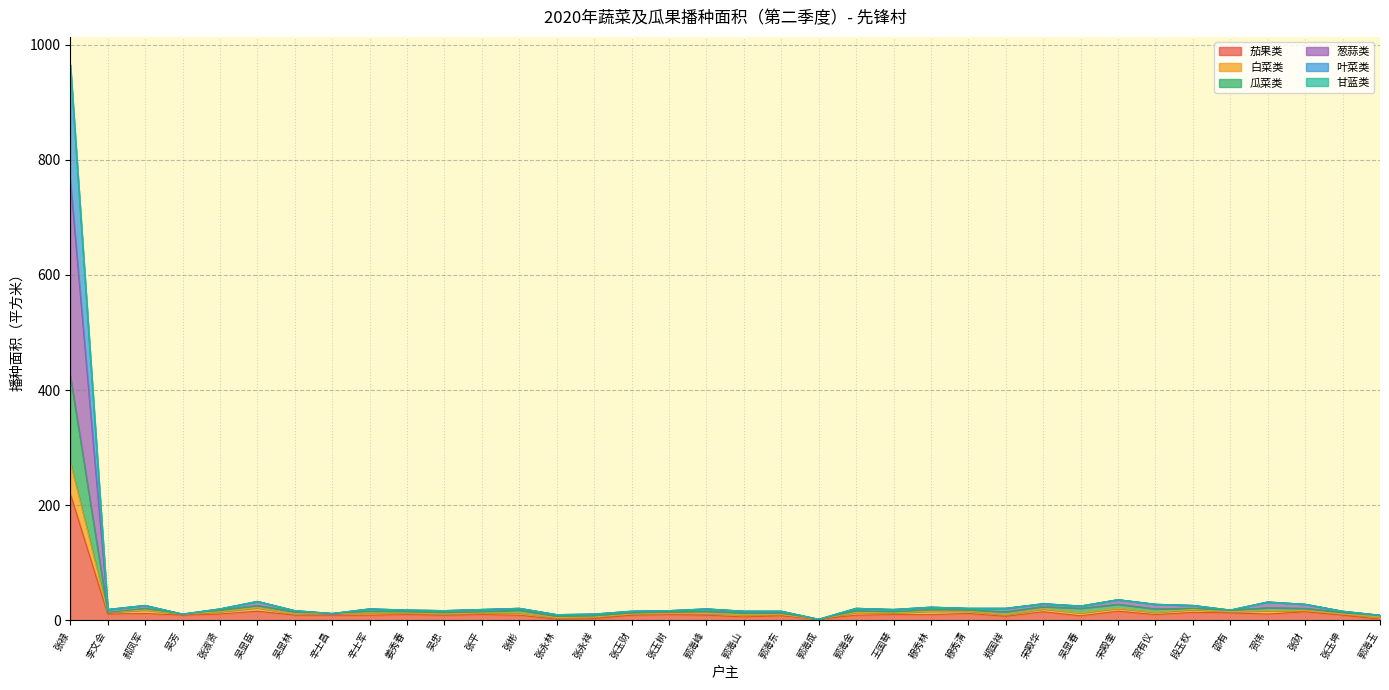

What is the label of the 25th point from the left?

穆秀清